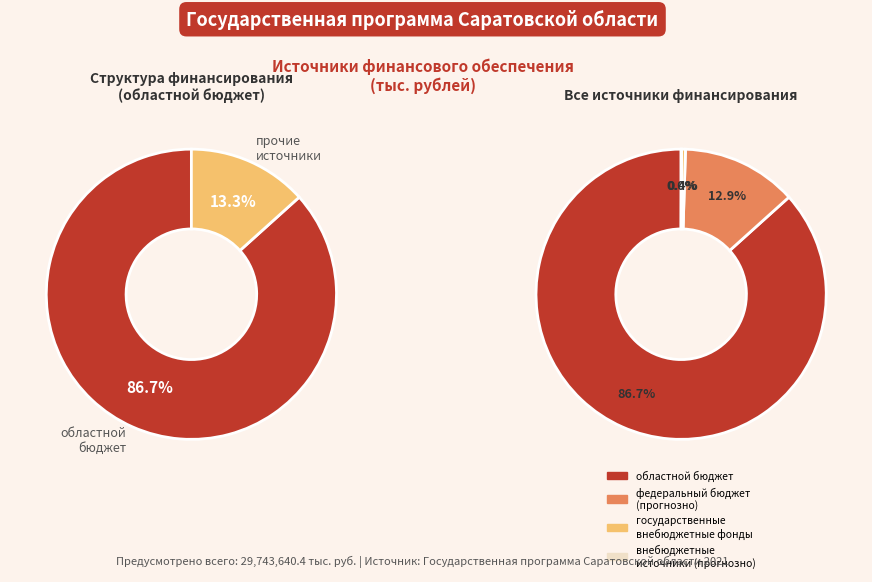

Is it true that внебюджетные источники (прогнозно) is 1% of the pie?

False